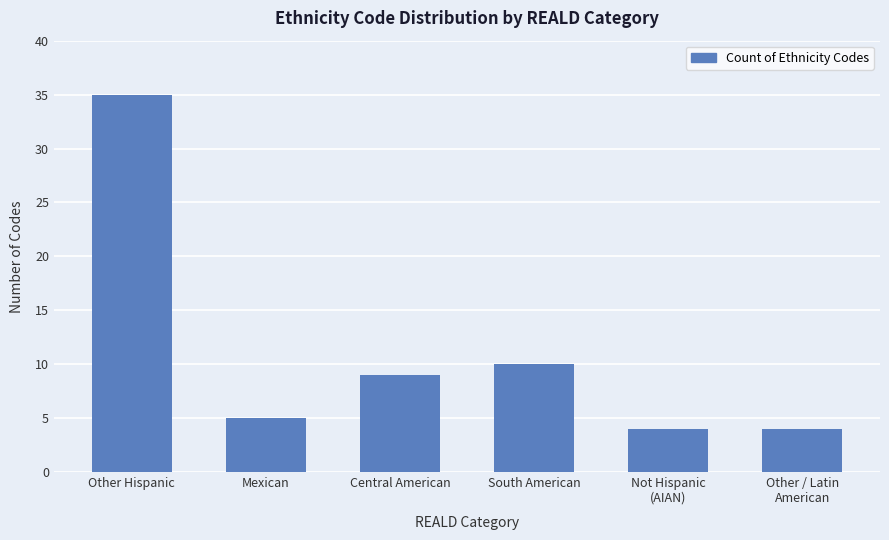

The value at Mexican is 5. True or false?

True